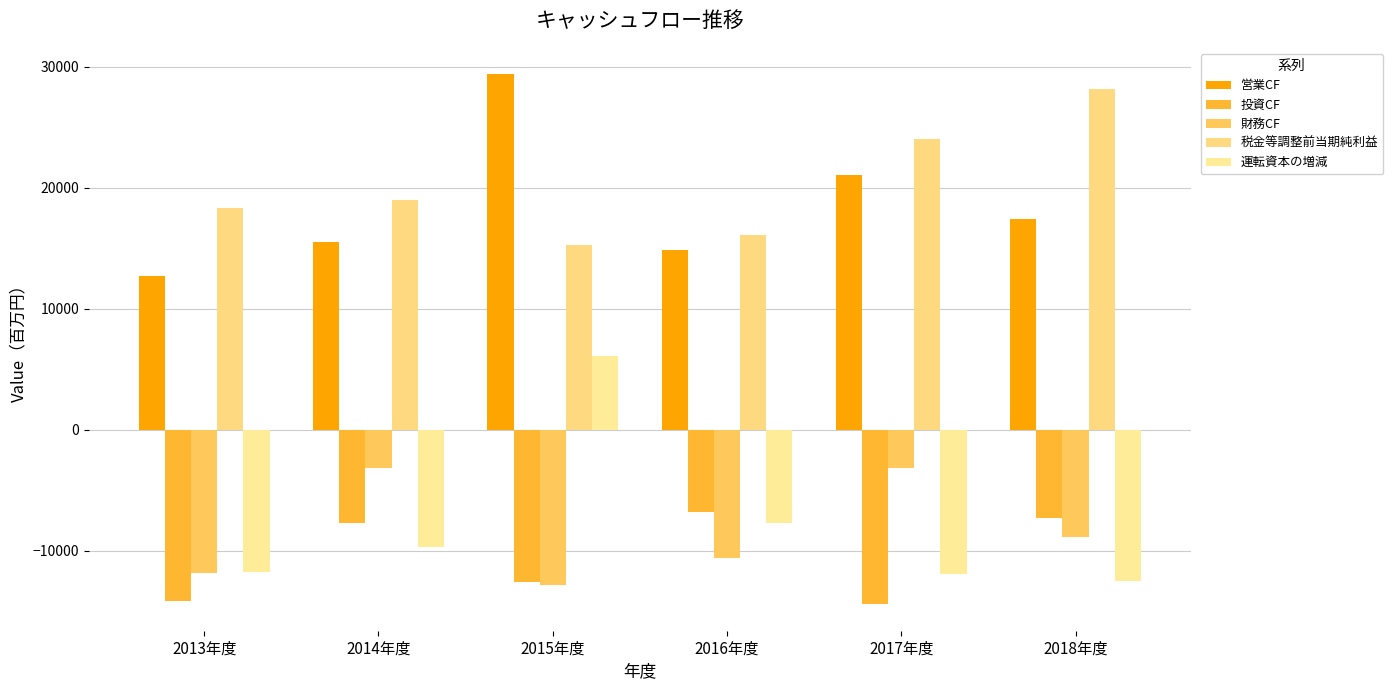

At 2018年度, list the series in order from largest to smallest.

税金等調整前当期純利益, 営業CF, 投資CF, 財務CF, 運転資本の増減